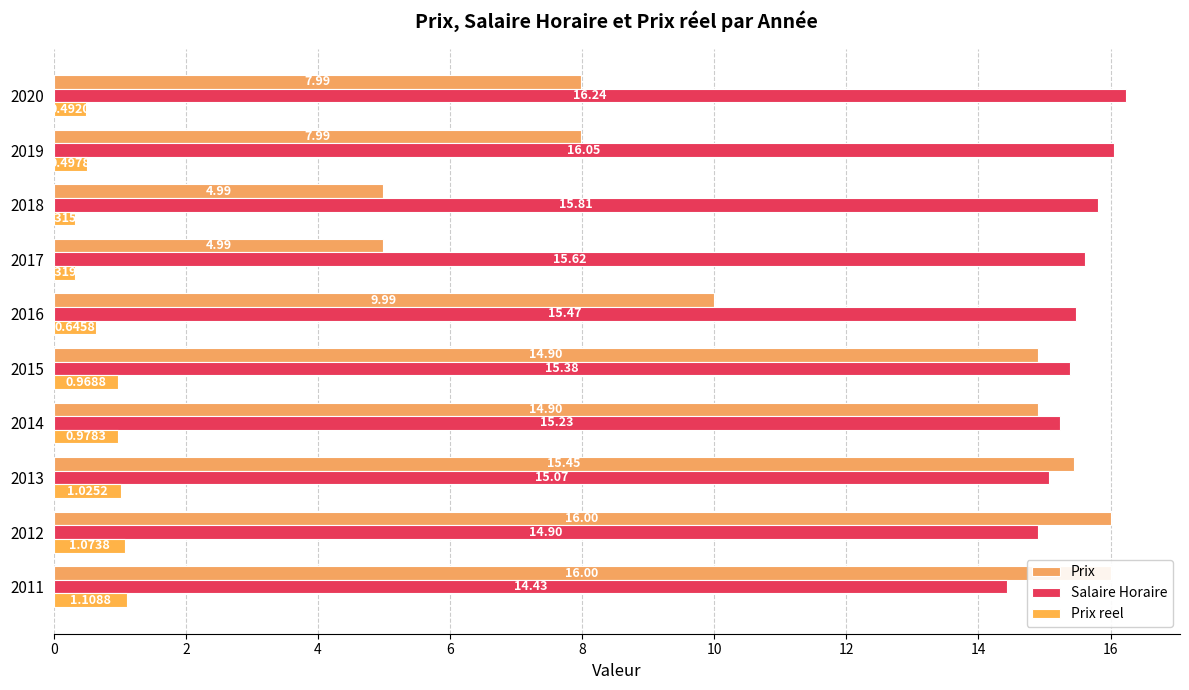

What is the highest value of the Prix reel series?

1.1